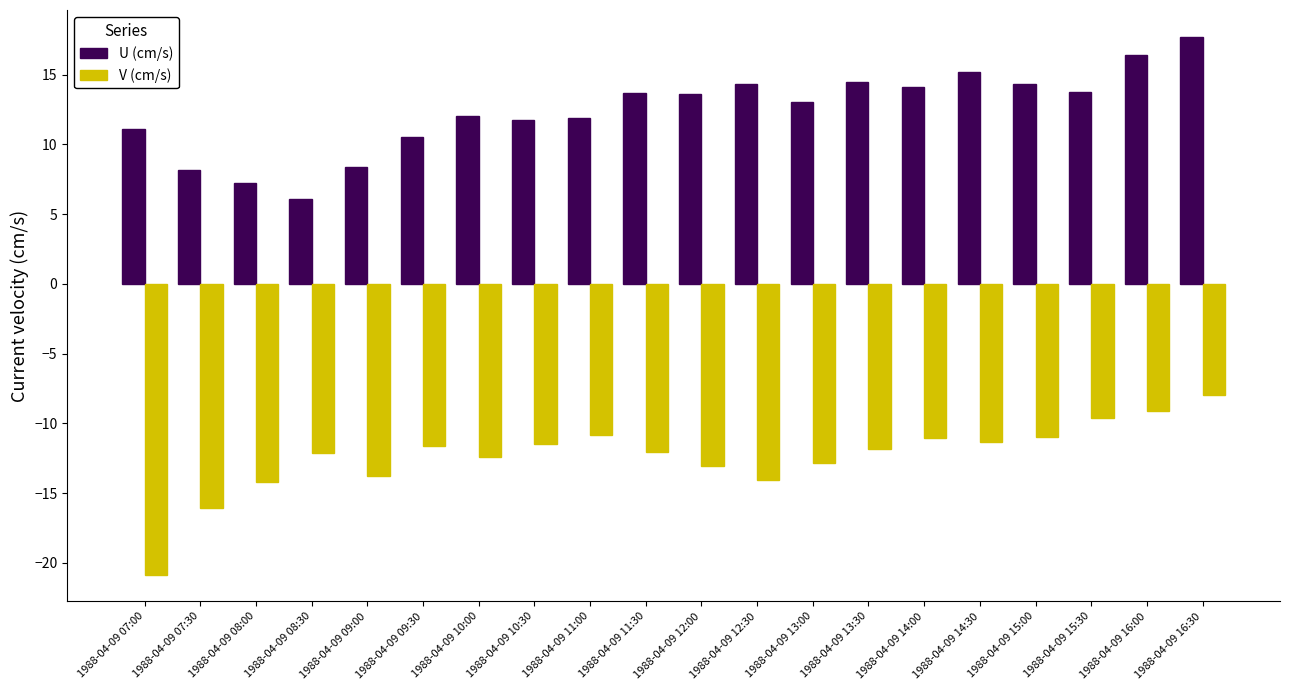

What is the value of the U (cm/s) bar at the 11th from the left?

13.6